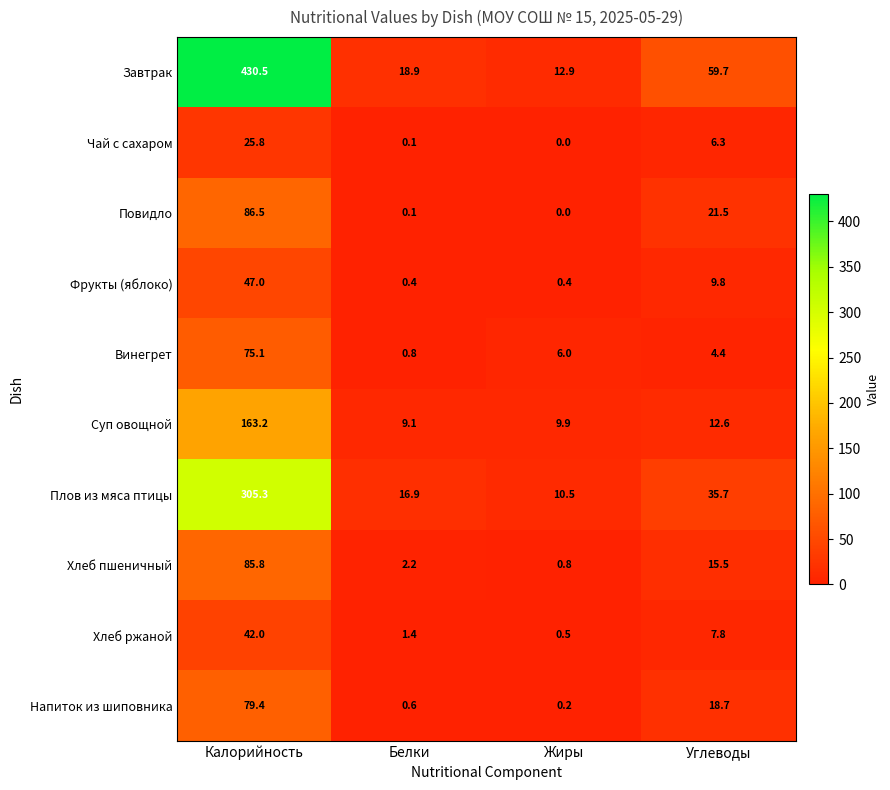

What is the total value across all series at Жиры?

41.2